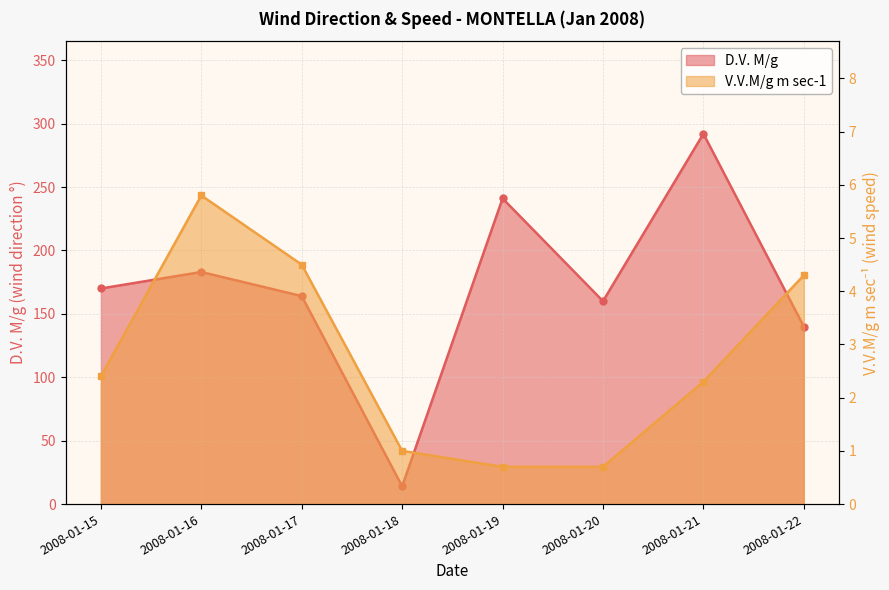

Is it true that D.V. M/g equals 14.0 at 2008-01-18?

True